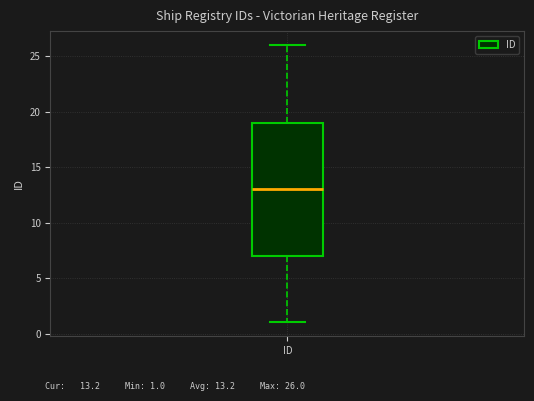

Transcribe this box plot: give where the median line is, the range the box spans, and where the two whiskers end, as read against the y-axis. The values are not printed on the chart, so give them approximately, as read against the axis.

median 13, box 7 to 19, whiskers 1 to 26